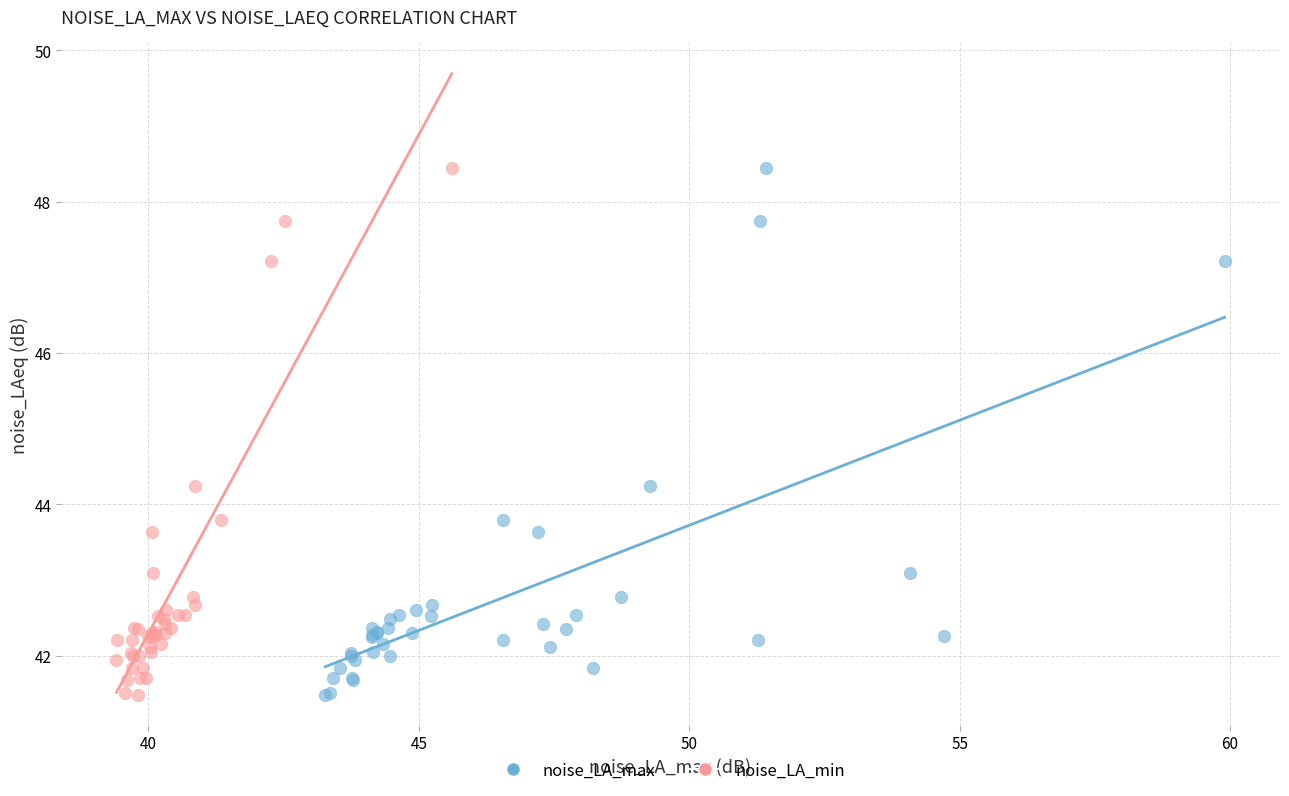

What are all the series names shown in the legend?

noise_LA_max, noise_LA_min